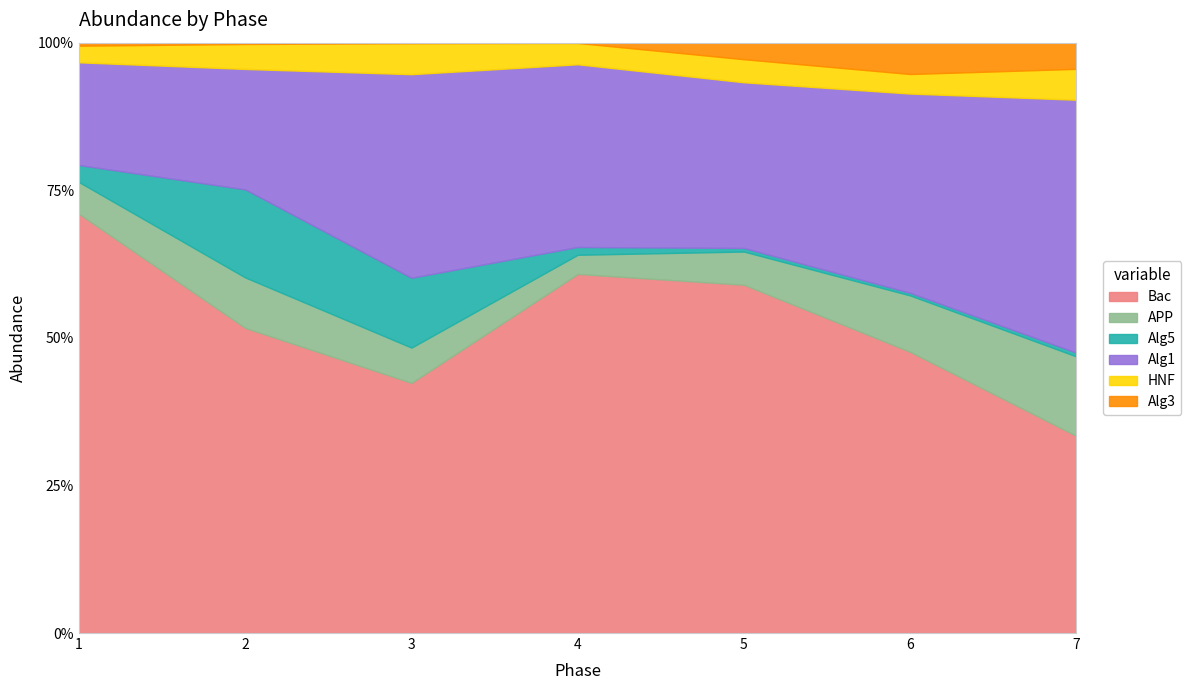

Which series has the largest total across all categories?

Bac